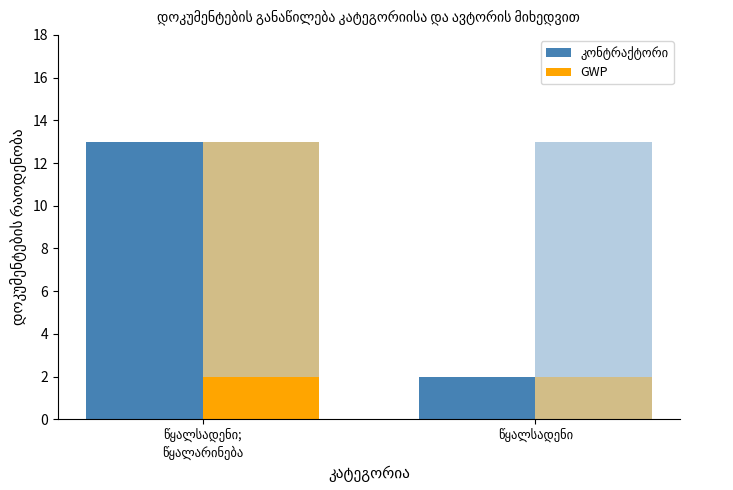

What is the label of the 1st bar from the left?

წყალსადენი;
წყალარინება